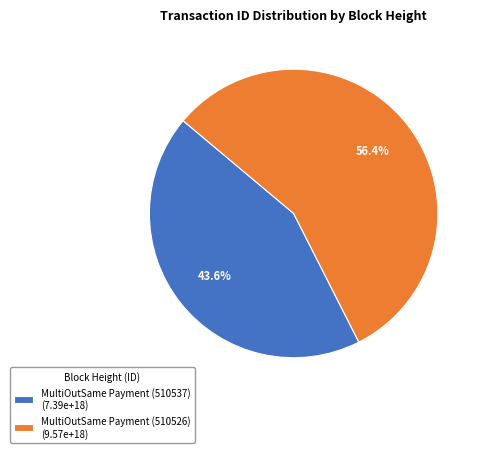

Rank the categories by value from lowest to highest.

MultiOutSame Payment (510537), MultiOutSame Payment (510526)